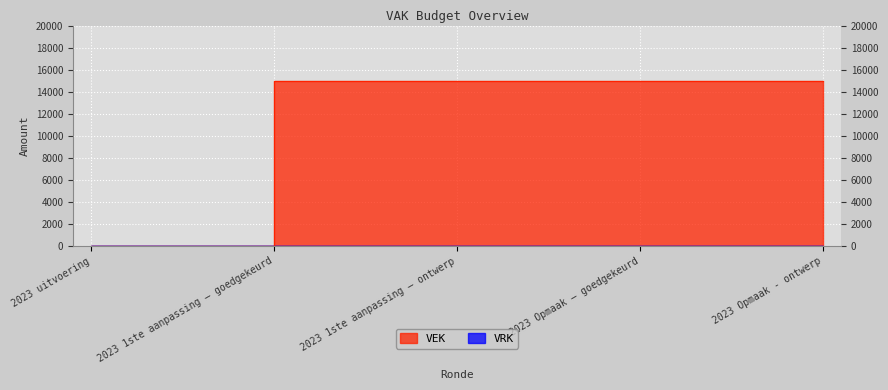

Reading left to right, transcribe all the data shown in this chart.

0	15000	15000	15000	15000